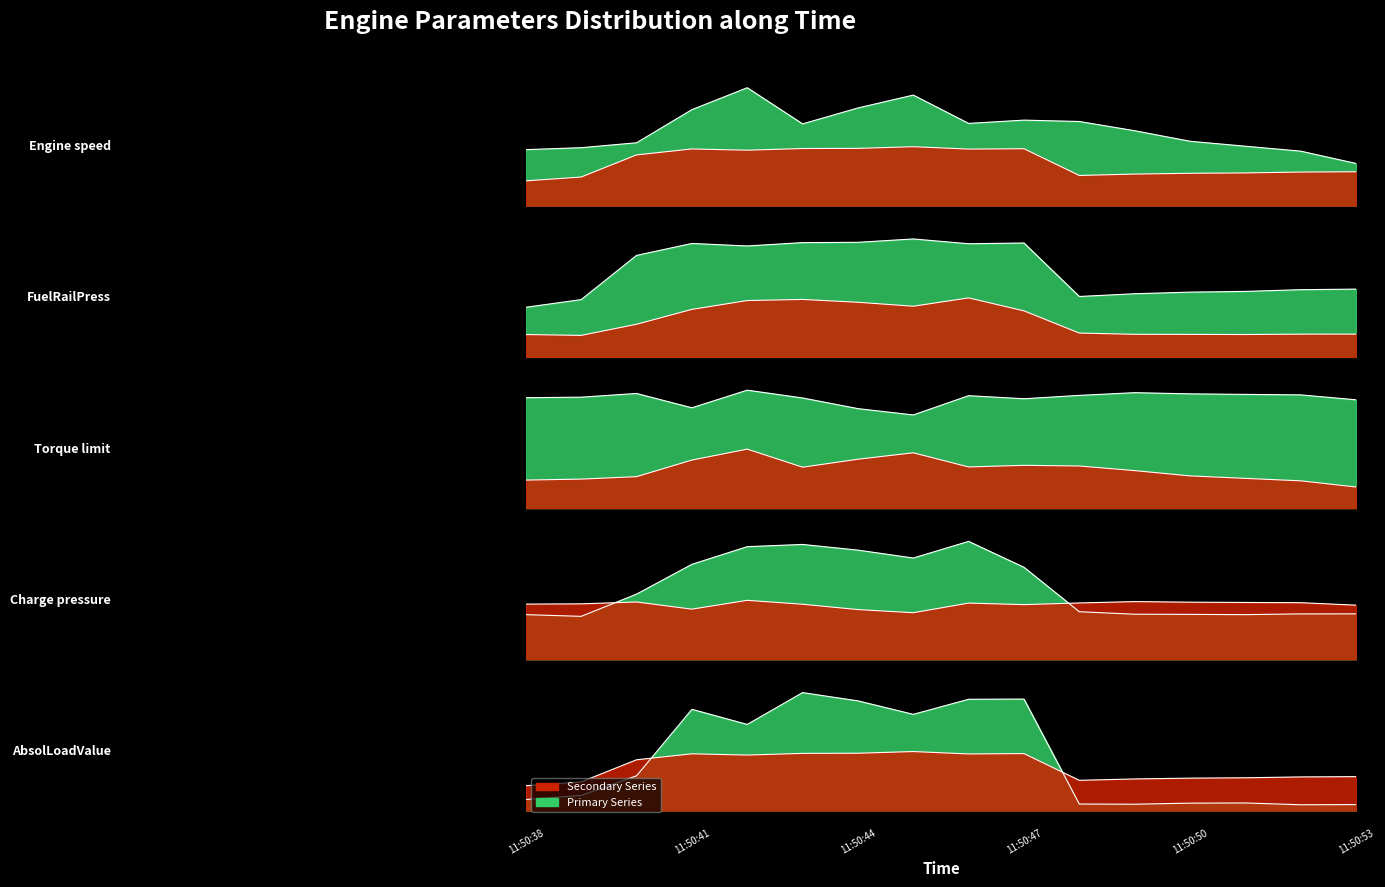

What is the lowest value of the FuelRailPress series?

0.2